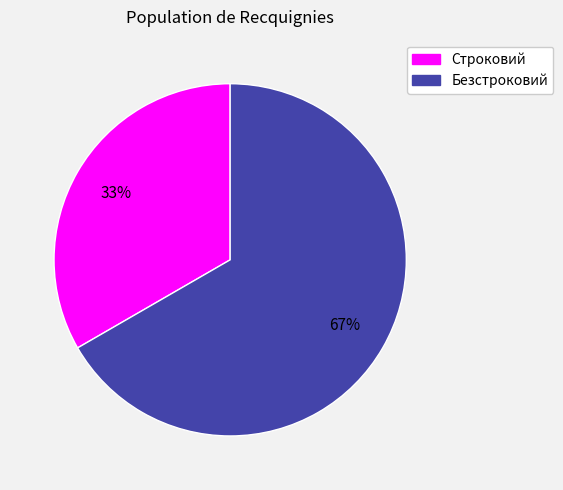

Is it true that Безстроковий is 67% of the pie?

True